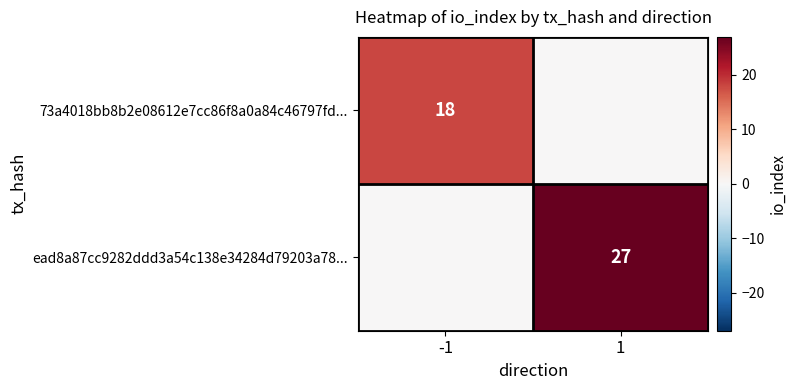

The 73a4018bb8b2e08612e7cc86f8a0a84c46797fd... series shows 18 at -1. True or false?

True